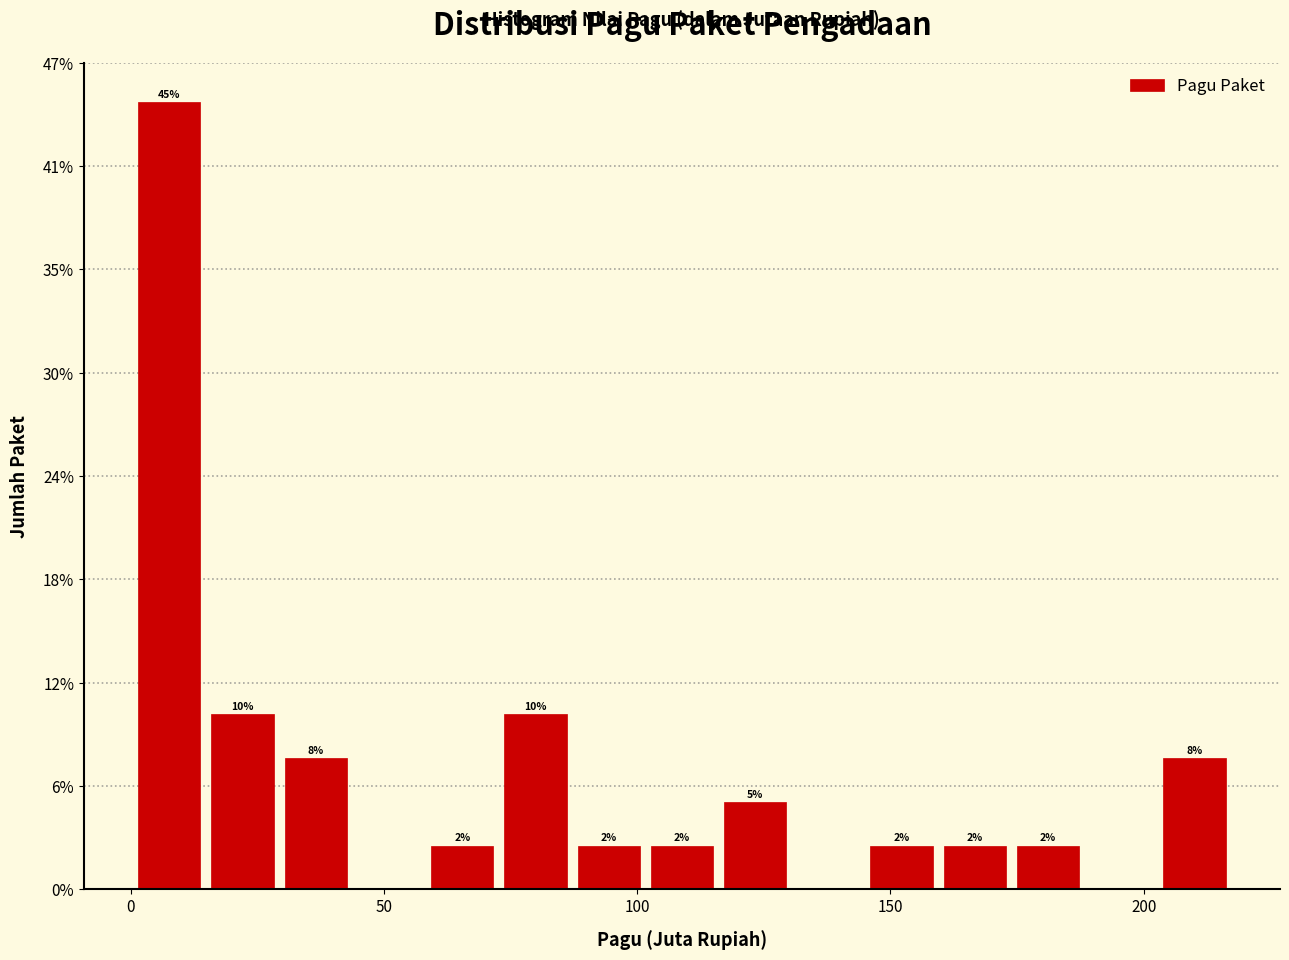

Read against the x-axis, roughly where is the centre of the tallest bar?

10